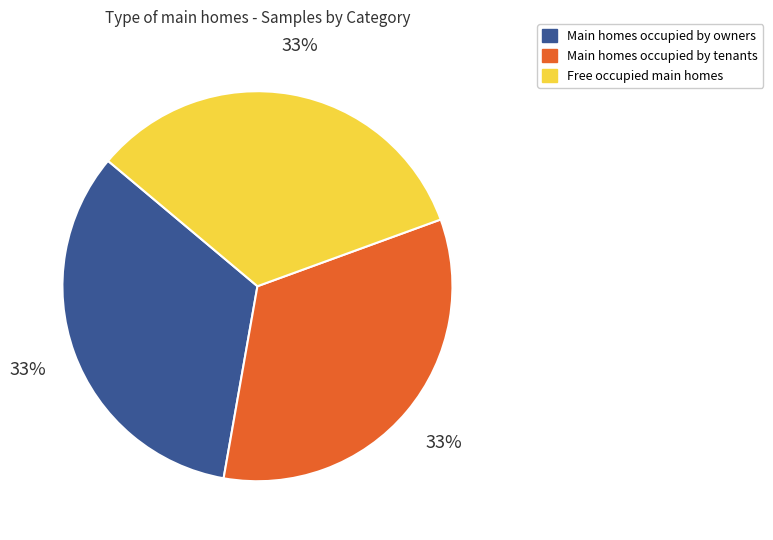

What is the ratio of the value at Main homes occupied by owners to the value at Main homes occupied by tenants?

1.0